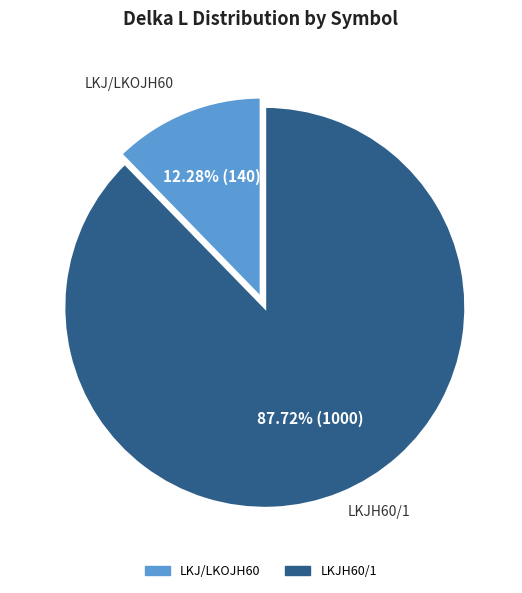

Count the number of slices in the pie.

2